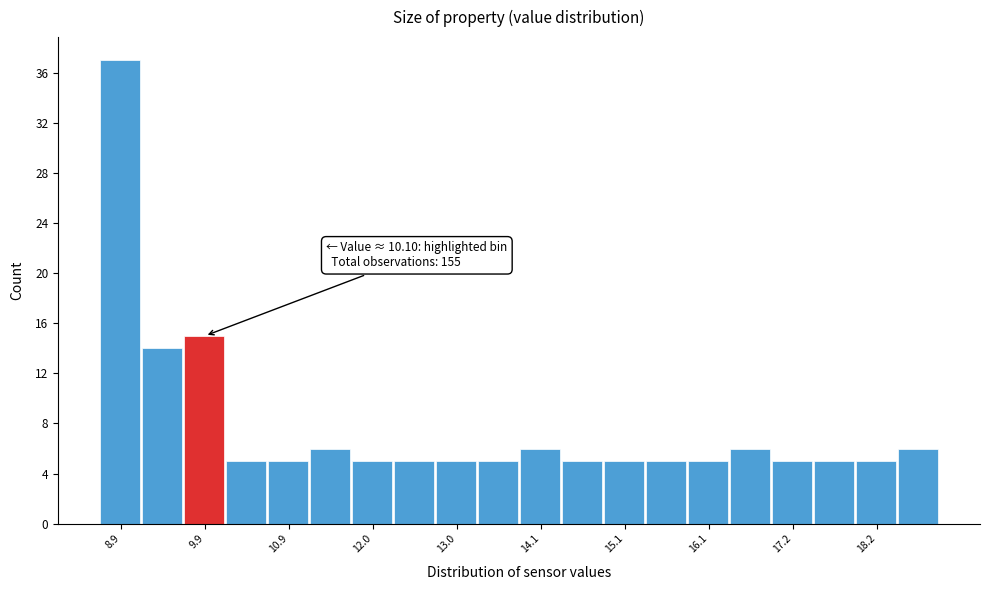

Read against the x-axis, roughly where is the centre of the tallest bar?

8.8